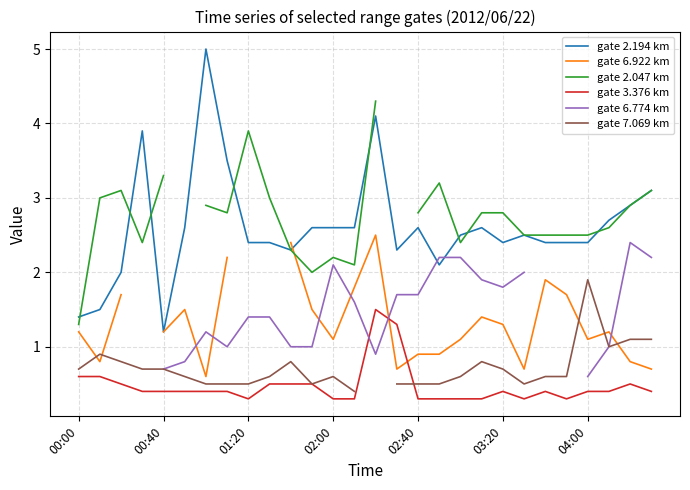

How many interior local valleys does the gate 2.047 km series have?

5